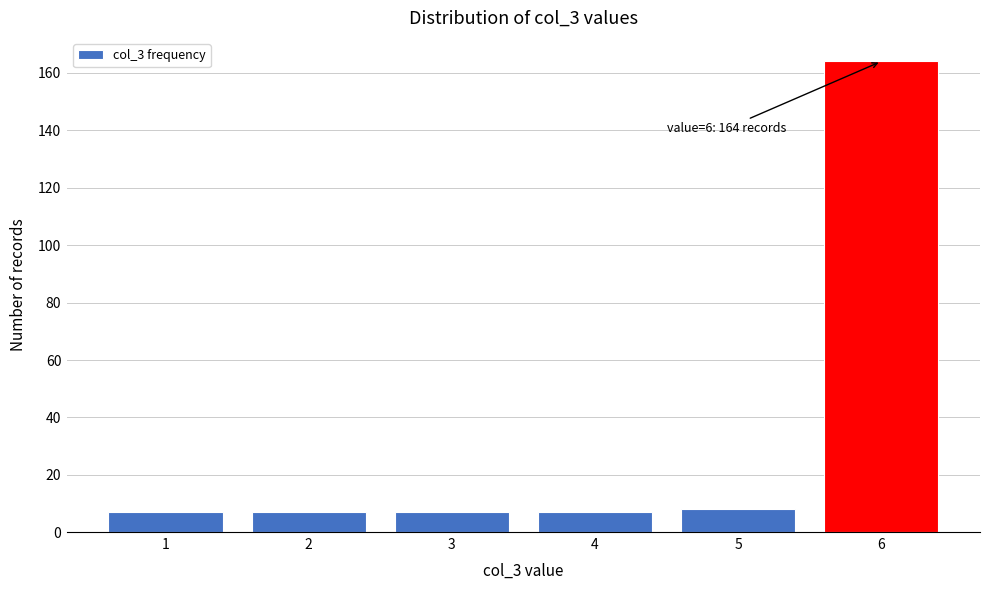

Which range on the x-axis has the tallest bar?

5.5 to 6.5